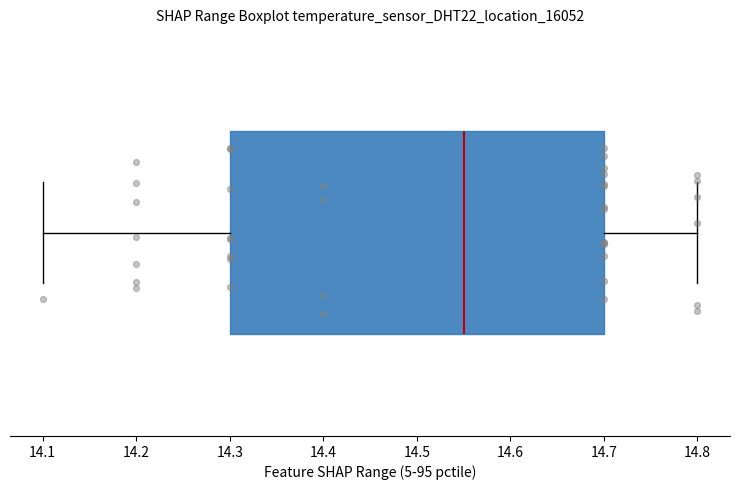

Read this box plot against the x-axis: the position of the median line, the range covered by the box, and the ends of both whiskers. The values are not printed on the chart, so give them approximately, as read against the axis.

median 14.55, box 14.30 to 14.70, whiskers 14.10 to 14.80